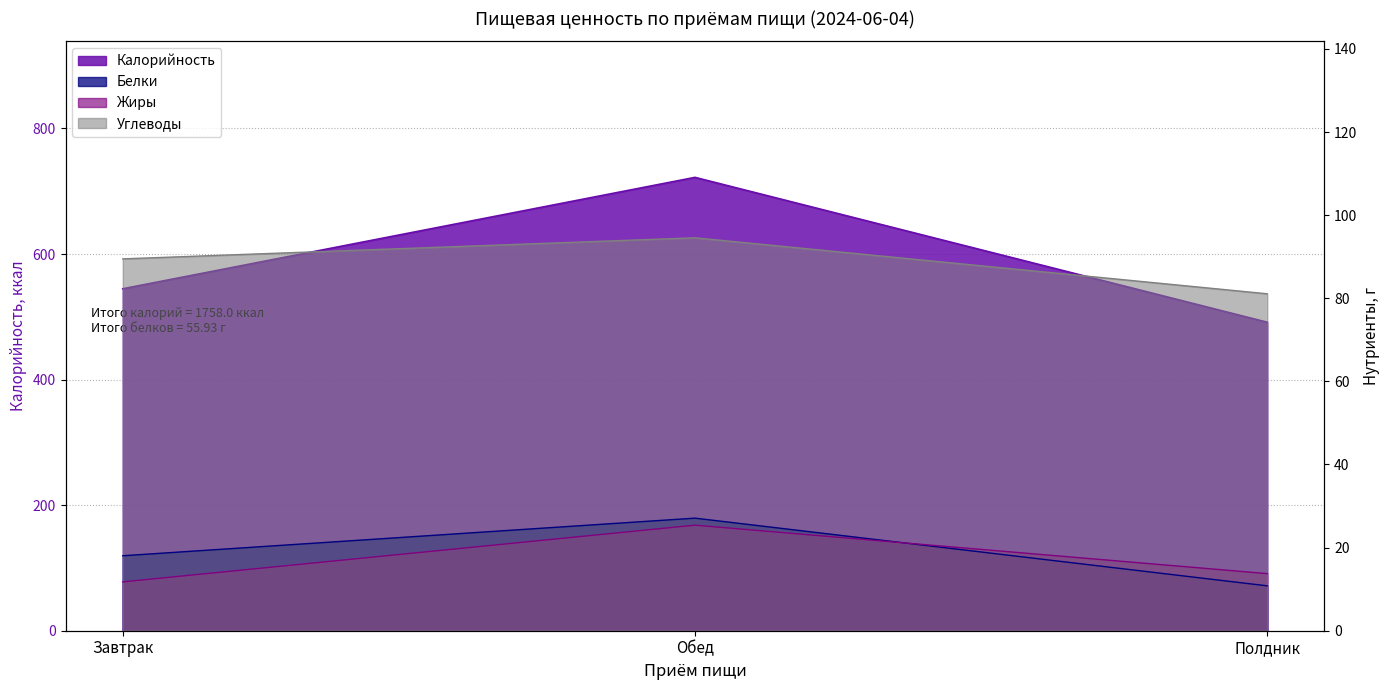

True or false: Углеводы has a value of 126.1 at Завтрак.

False